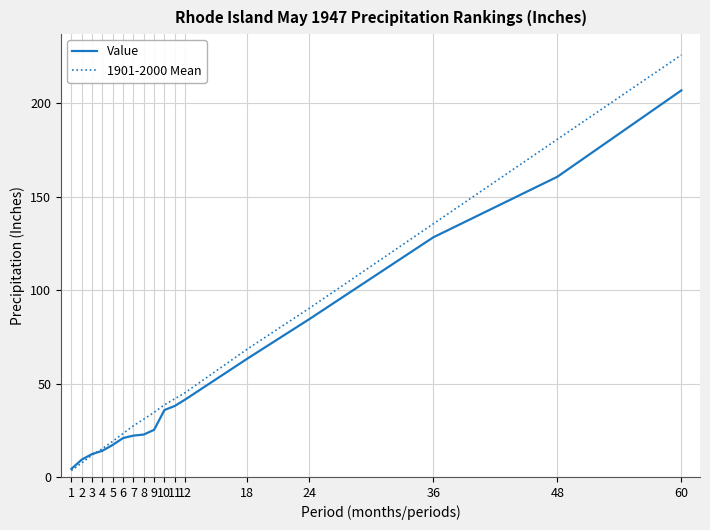

List the series in order of their peak value, lowest first.

Value, 1901-2000 Mean